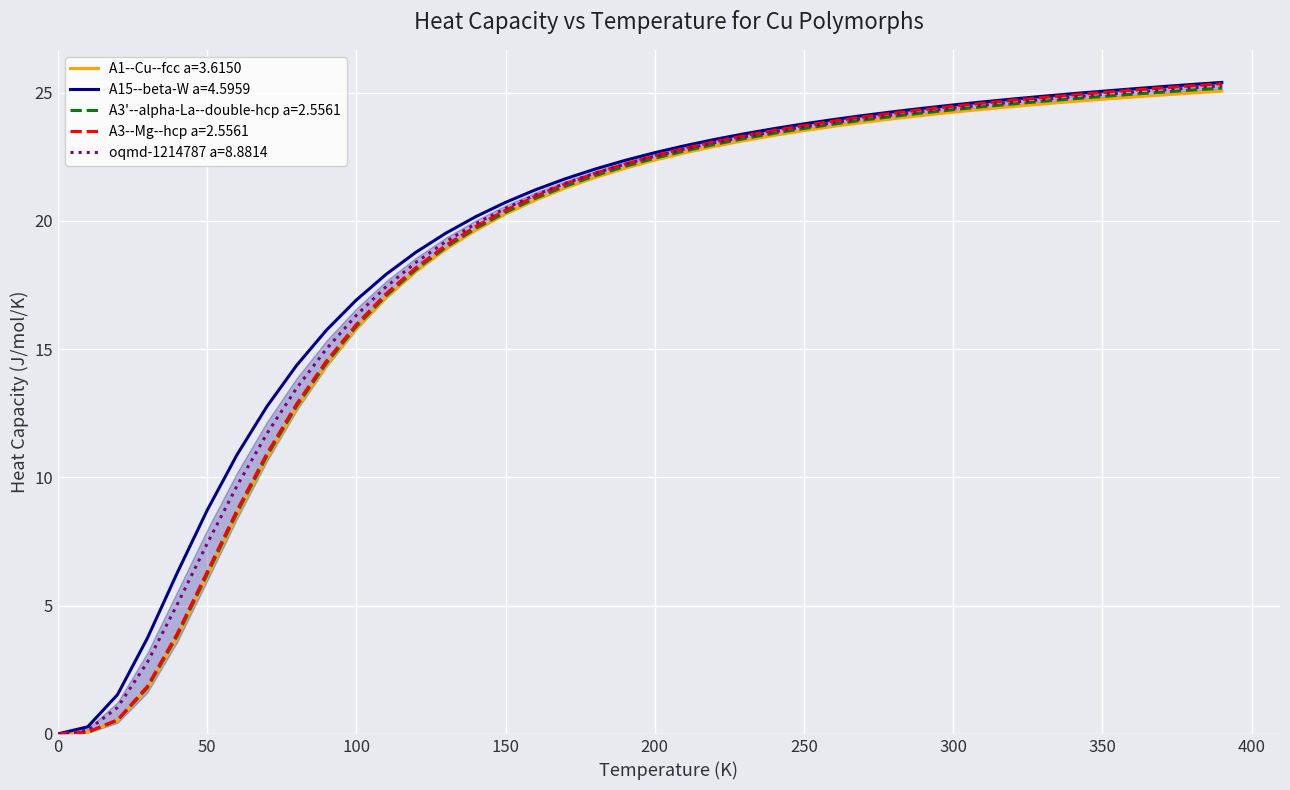

What is the difference between the maximum and minimum values in the A15--beta-W a=4.5959 series?

25.4